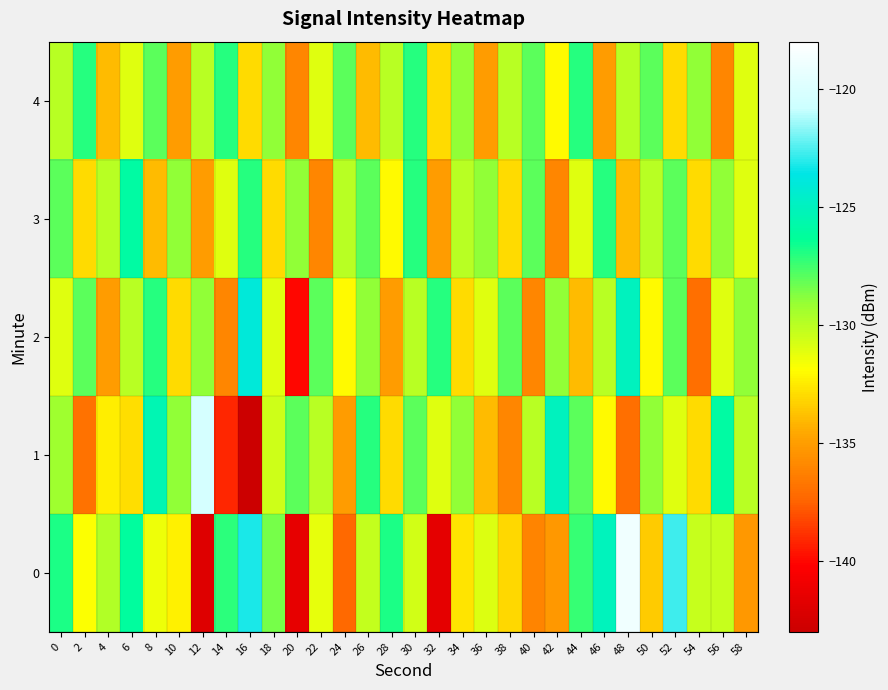

Reading left to right, extract all data points from this chart.

0: 0=-126.9	2=-131.8	4=-129.8	6=-126.2	8=-131.5	10=-132.3	12=-142.0	14=-127.1	16=-123.2	18=-128.5	20=-141.5	22=-131.3	24=-137.3	26=-130.2	28=-126.9	30=-130.6	32=-141.5	34=-132.7	36=-131.0	38=-133.1	40=-136.1	42=-135.3	44=-127.4	46=-125.1	48=-118.8	50=-133.5	52=-122.8	54=-130.4	56=-130.4	58=-135.3
1: 0=-129.3	2=-136.9	4=-132.4	6=-132.9	8=-125.3	10=-129.0	12=-120.3	14=-139.1	16=-143.0	18=-130.5	20=-128.0	22=-130.0	24=-135.0	26=-127.0	28=-133.0	30=-128.0	32=-131.0	34=-129.0	36=-134.0	38=-136.0	40=-130.0	42=-125.0	44=-128.0	46=-132.0	48=-137.0	50=-129.0	52=-131.0	54=-133.0	56=-126.0	58=-130.0
2: 0=-131.0	2=-128.0	4=-135.0	6=-130.0	8=-127.0	10=-133.0	12=-129.0	14=-136.0	16=-124.0	18=-131.0	20=-140.0	22=-128.0	24=-132.0	26=-129.0	28=-135.0	30=-130.0	32=-127.0	34=-133.0	36=-131.0	38=-128.0	40=-136.0	42=-129.0	44=-134.0	46=-130.0	48=-125.0	50=-132.0	52=-128.0	54=-137.0	56=-131.0	58=-129.0
3: 0=-128.0	2=-133.0	4=-130.0	6=-126.0	8=-134.0	10=-129.0	12=-135.0	14=-131.0	16=-127.0	18=-133.0	20=-129.0	22=-136.0	24=-130.0	26=-128.0	28=-132.0	30=-127.0	32=-135.0	34=-130.0	36=-129.0	38=-133.0	40=-128.0	42=-136.0	44=-131.0	46=-127.0	48=-134.0	50=-130.0	52=-128.0	54=-133.0	56=-129.0	58=-131.0
4: 0=-130.0	2=-127.0	4=-134.0	6=-131.0	8=-128.0	10=-135.0	12=-130.0	14=-127.0	16=-133.0	18=-129.0	20=-136.0	22=-131.0	24=-128.0	26=-134.0	28=-130.0	30=-127.0	32=-133.0	34=-129.0	36=-135.0	38=-130.0	40=-128.0	42=-132.0	44=-127.0	46=-135.0	48=-130.0	50=-128.0	52=-133.0	54=-129.0	56=-136.0	58=-131.0